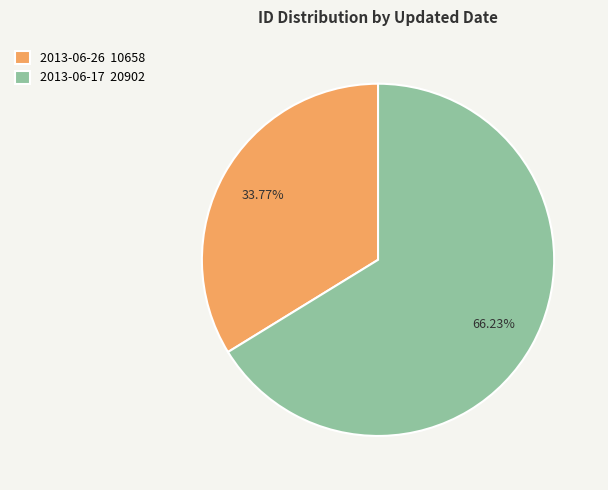

Approximately how many times larger is the value at 2013-06-17 compared to 2013-06-26?

2.0